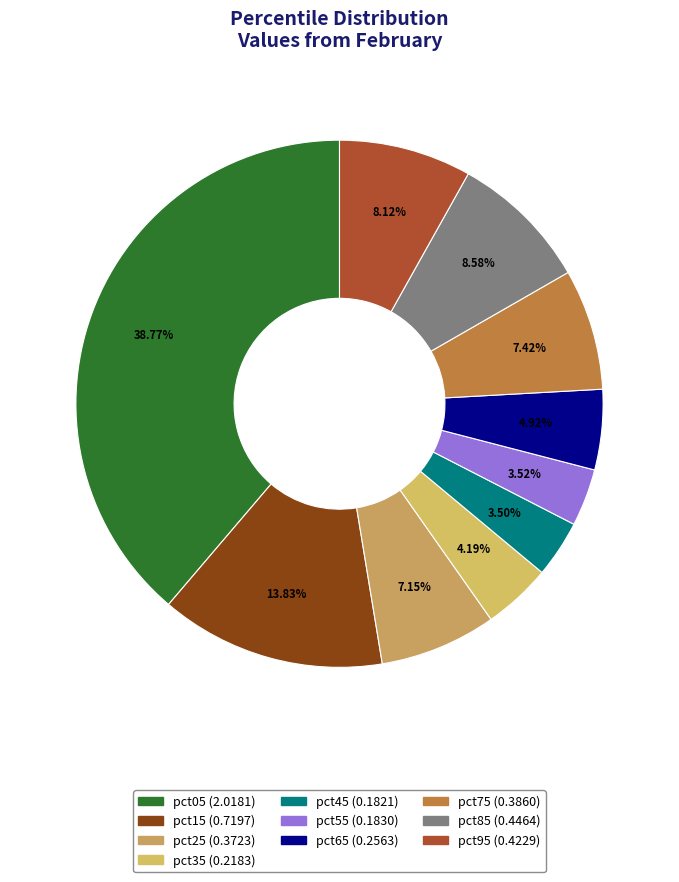

To the nearest percent, what portion does pct35 represent?

4%